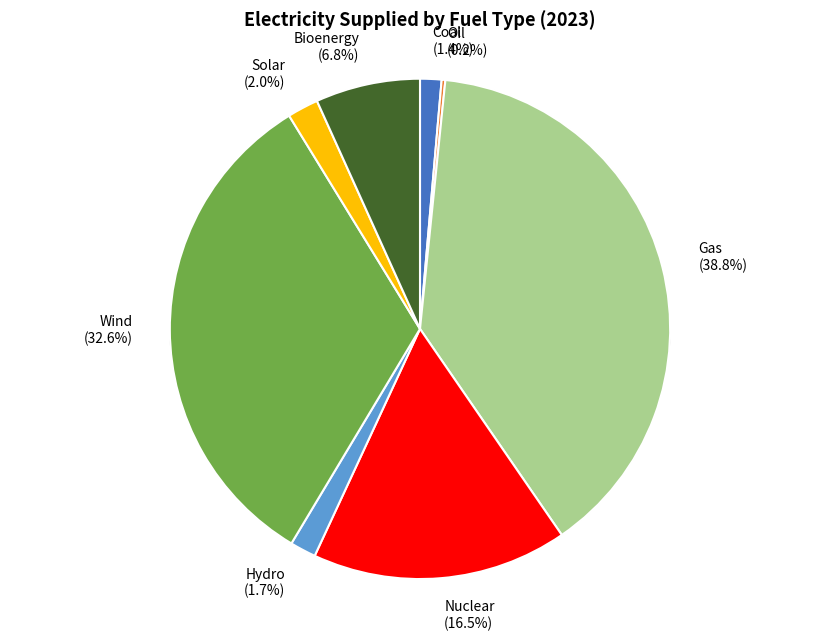

The Wind slice represents 33% of the pie. True or false?

True